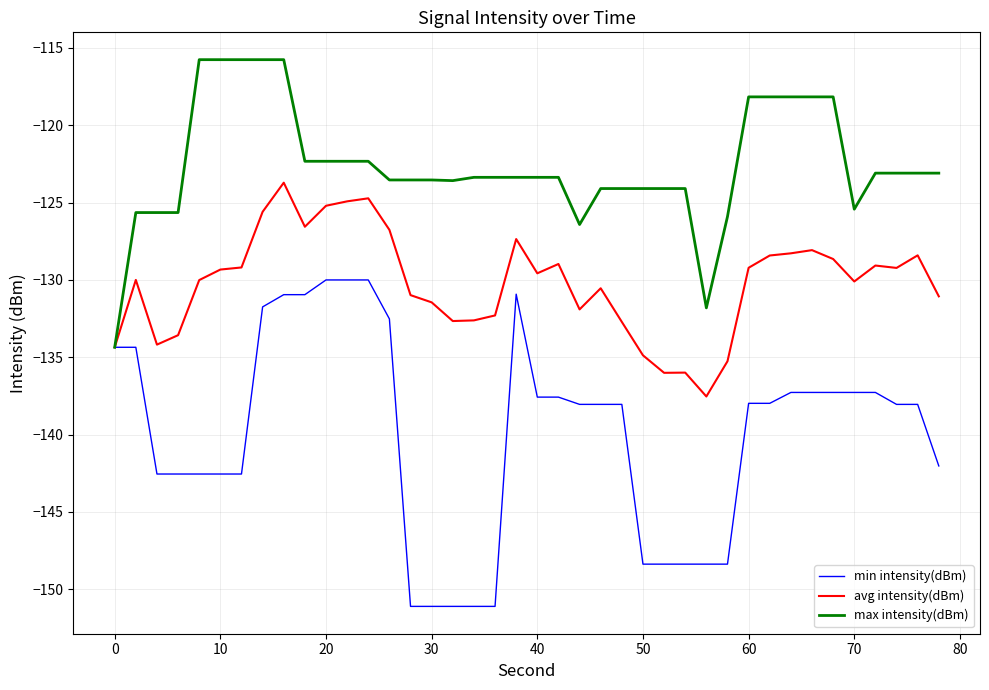

List the series in order of their overall mean, highest first.

max intensity(dBm), avg intensity(dBm), min intensity(dBm)